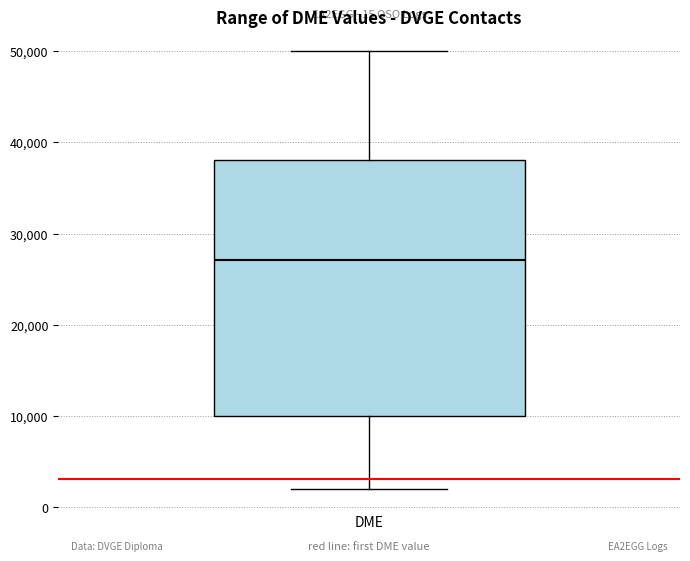

Transcribe this box plot: give where the median line is, the range the box spans, and where the two whiskers end, as read against the y-axis. The values are not printed on the chart, so give them approximately, as read against the axis.

median 27000, box 10000 to 38000, whiskers 2000 to 50000